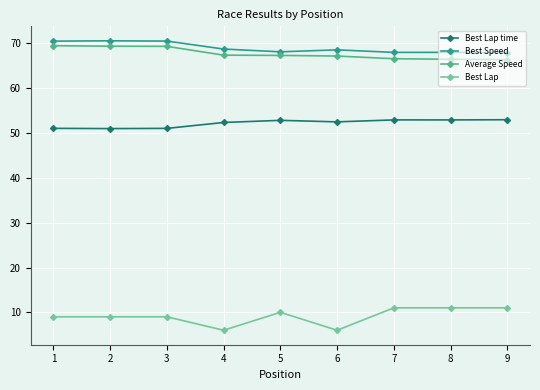

True or false: Average Speed and Best Lap time intersect in this chart.

False